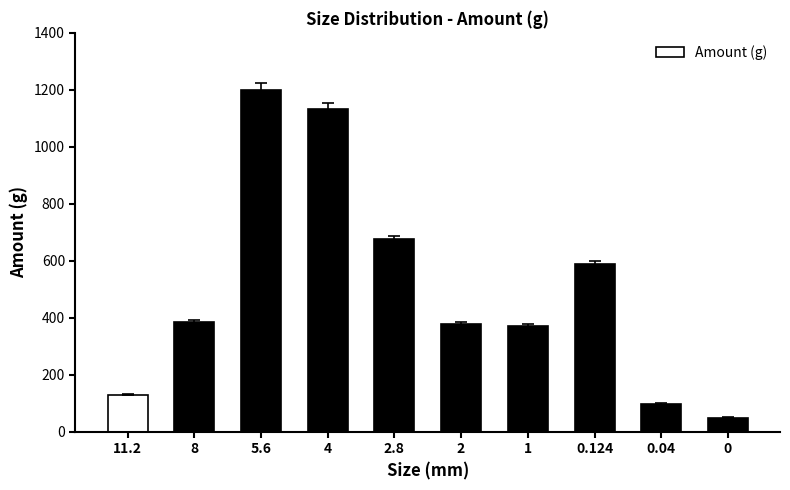

Are the bars horizontal?

No